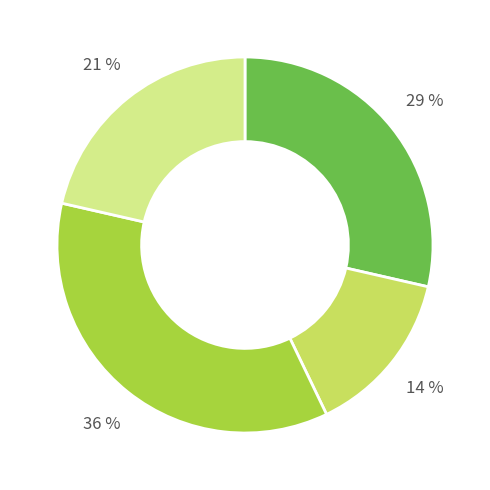

To the nearest percent, what is the average slice percentage?

25%